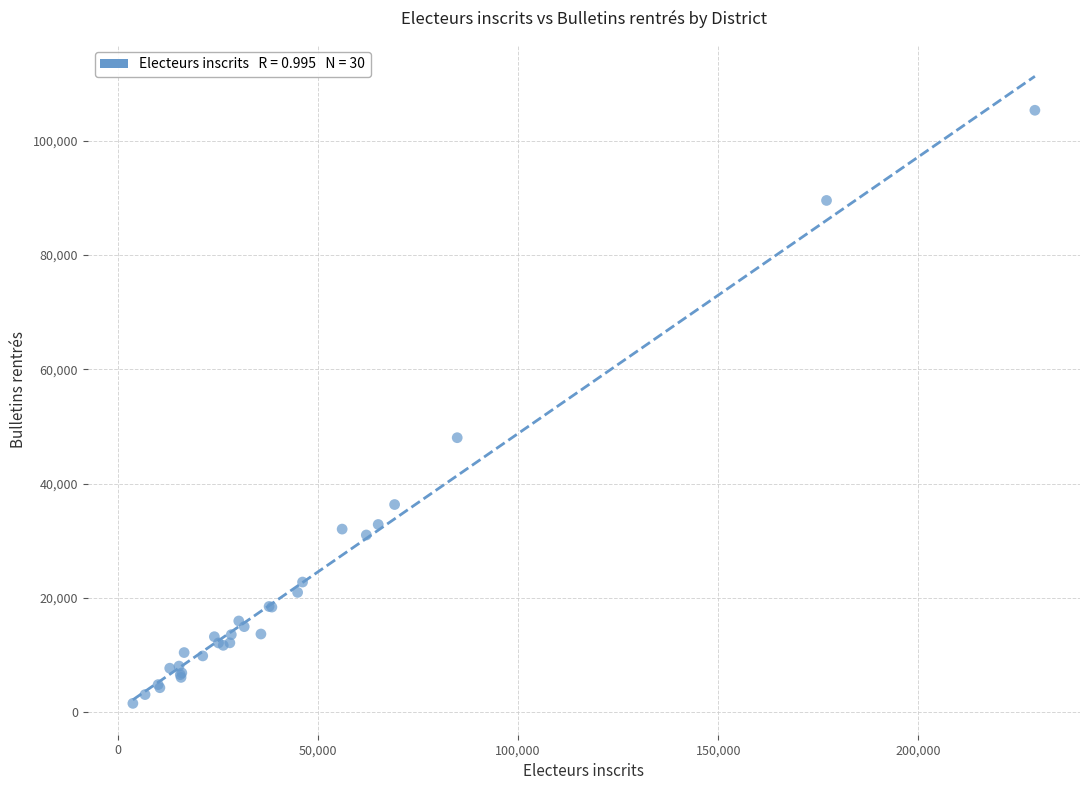

What Y value in the scatter plot is closest to 53445?

48045